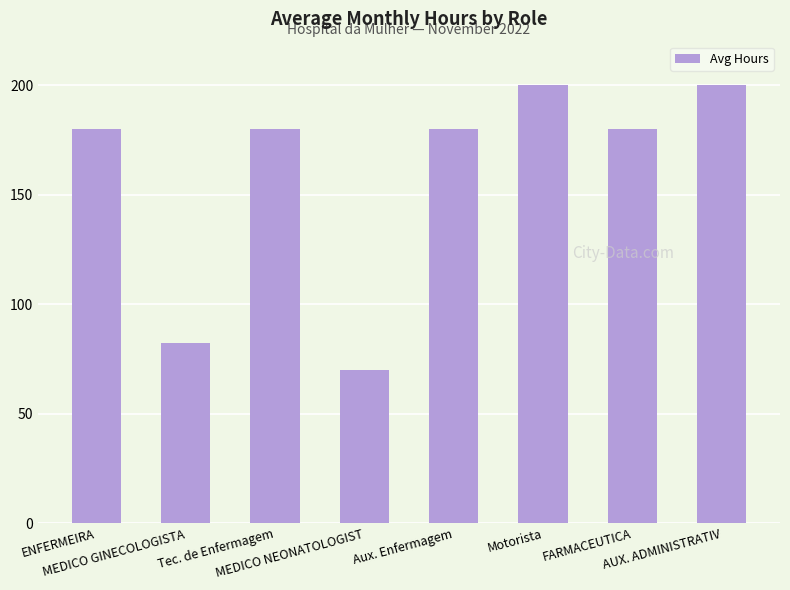

How many bars are there in total?

8